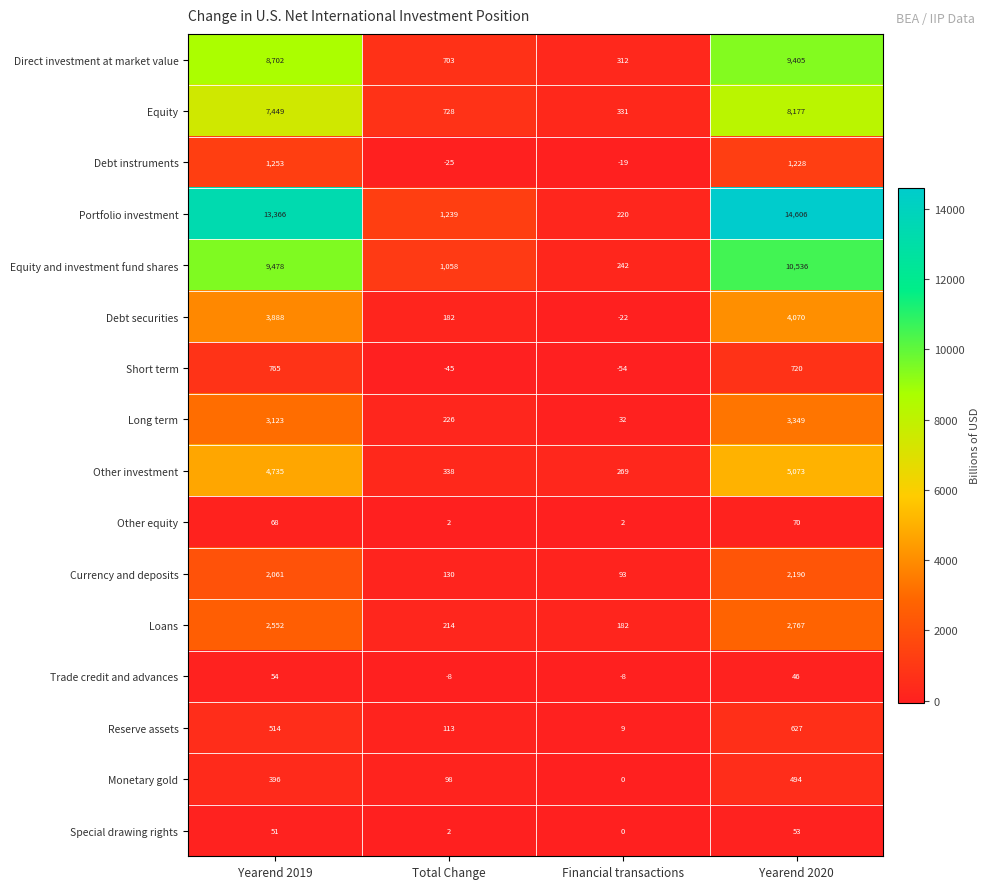

What is the difference between the highest and lowest values at Total Change?

1284